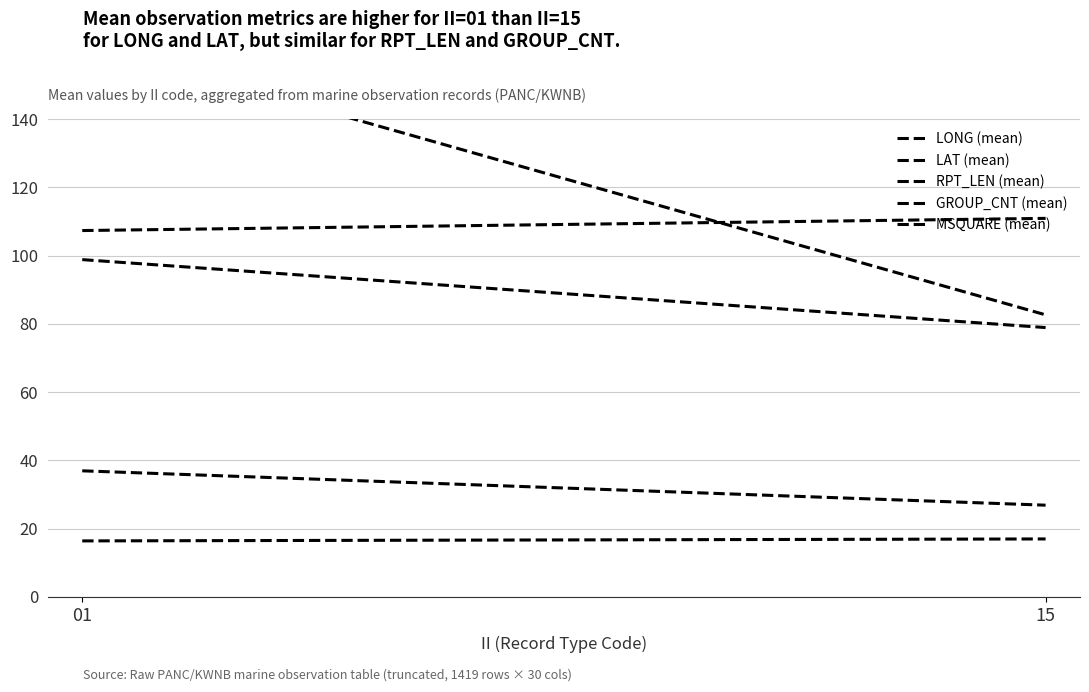

The RPT_LEN (mean) series shows 173.1 at 01. True or false?

False